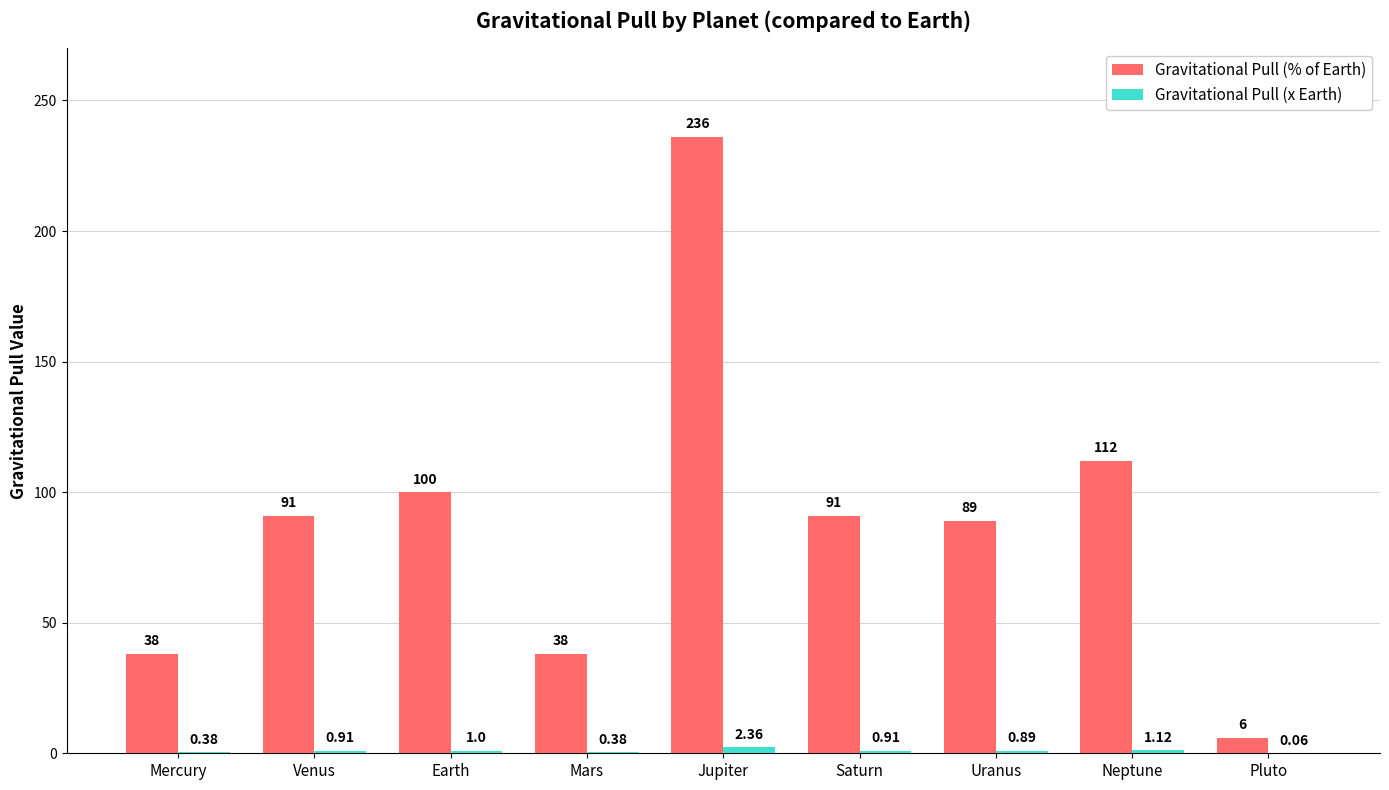

At which label does Gravitational Pull (% of Earth) reach its peak?

Jupiter